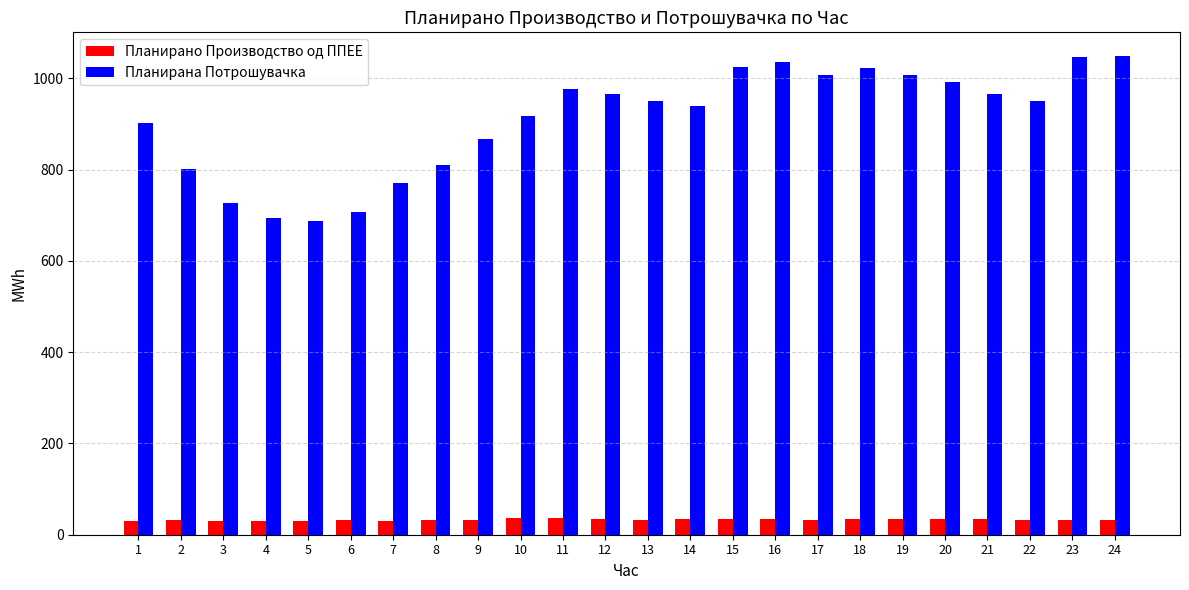

List the series in order of their peak value, lowest first.

Планирано Производство од ППЕЕ, Планирана Потрошувачка